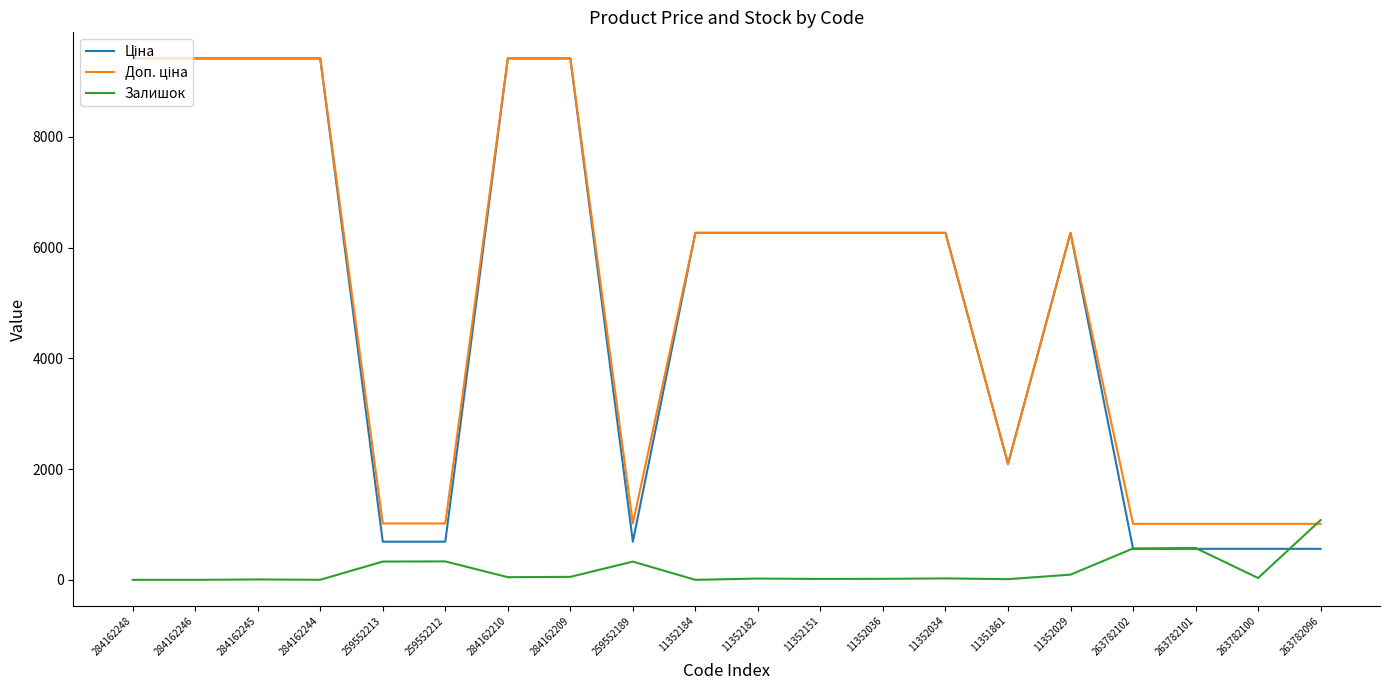

What is the total value across all series at 284162248?

18833.7